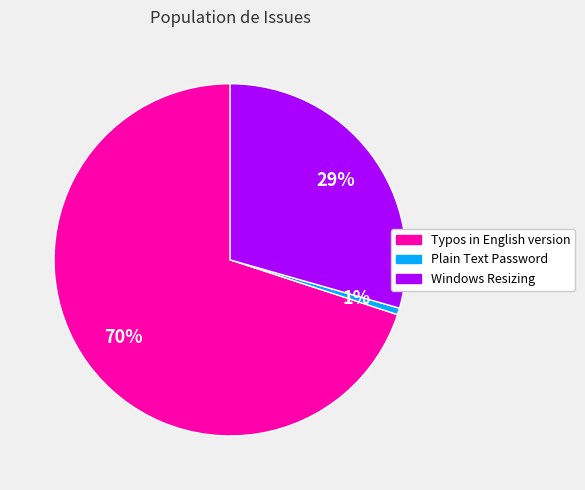

Rank the categories by value from lowest to highest.

Plain Text Password, Windows Resizing, Typos in English version